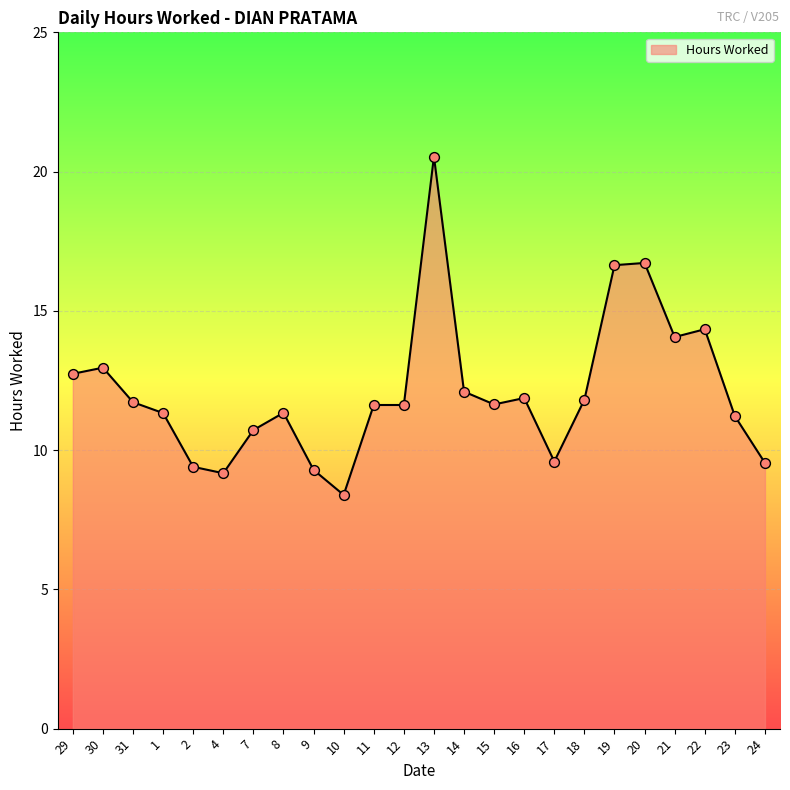

What is the ratio of the value at 31 to the value at 10?

1.4